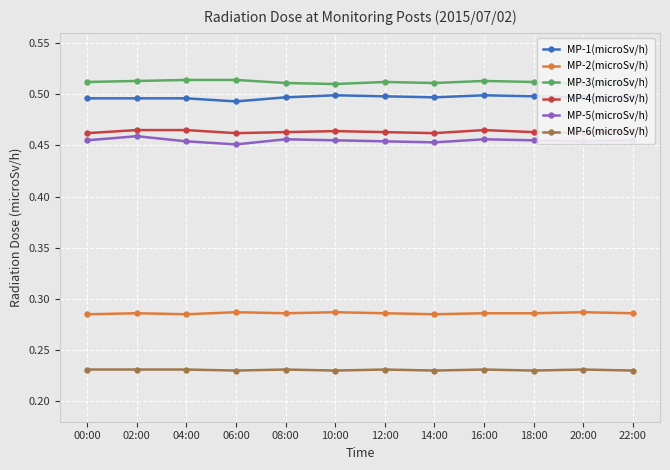

Count the MP-6(microSv/h) values in the range 0 to 1.

12